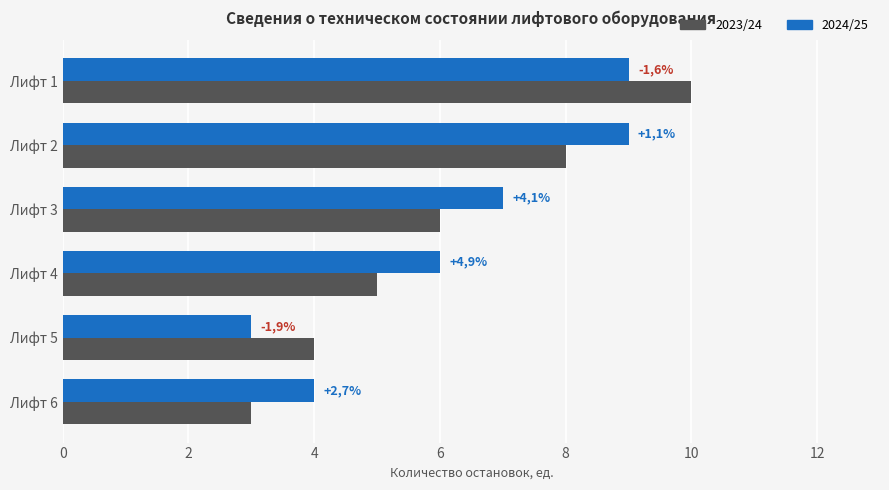

Rank the series by their maximum value, from lowest to highest.

2024/25, 2023/24